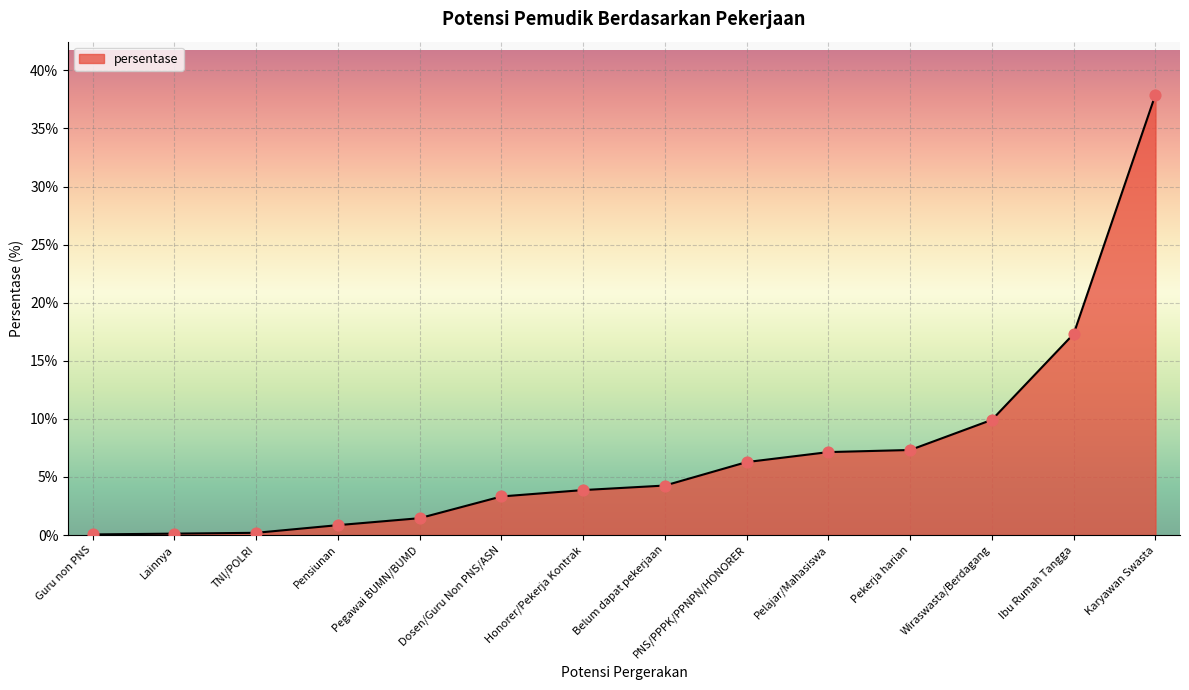

What is the ratio of the value at Pensiunan to the value at Dosen/Guru Non PNS/ASN?

0.3